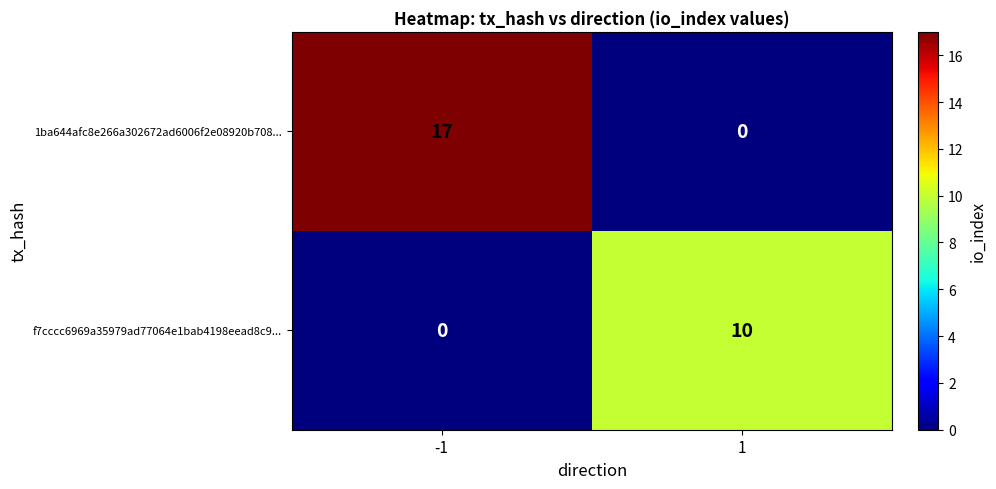

List the series in order of their peak value, lowest first.

f7cccc6969a35979ad77064e1bab4198eead8c9..., 1ba644afc8e266a302672ad6006f2e08920b708...